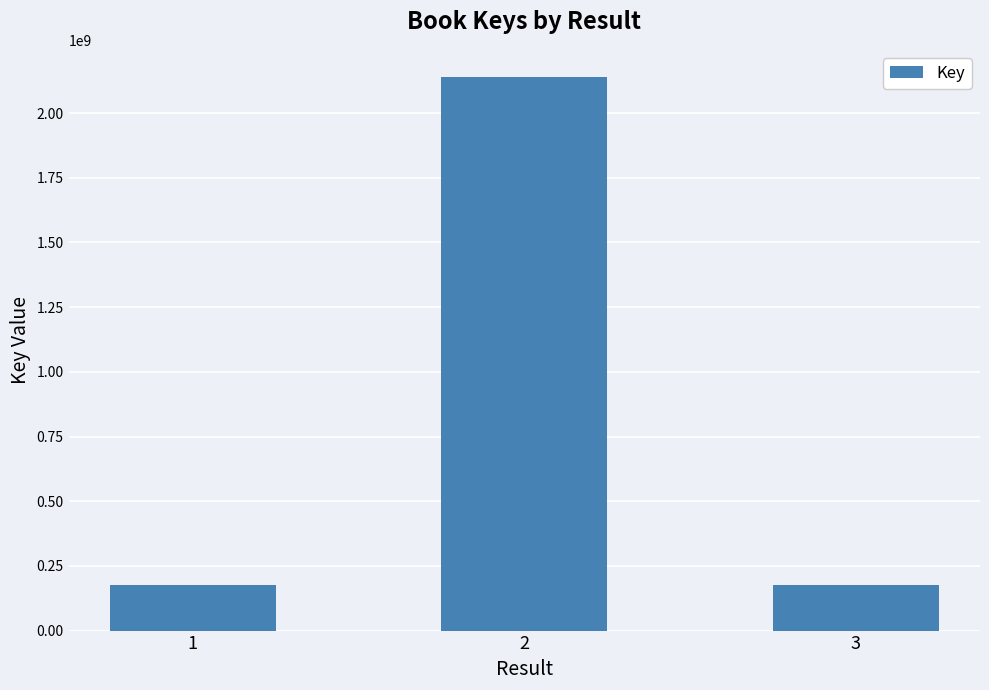

The value at 1 is 176267869. True or false?

True